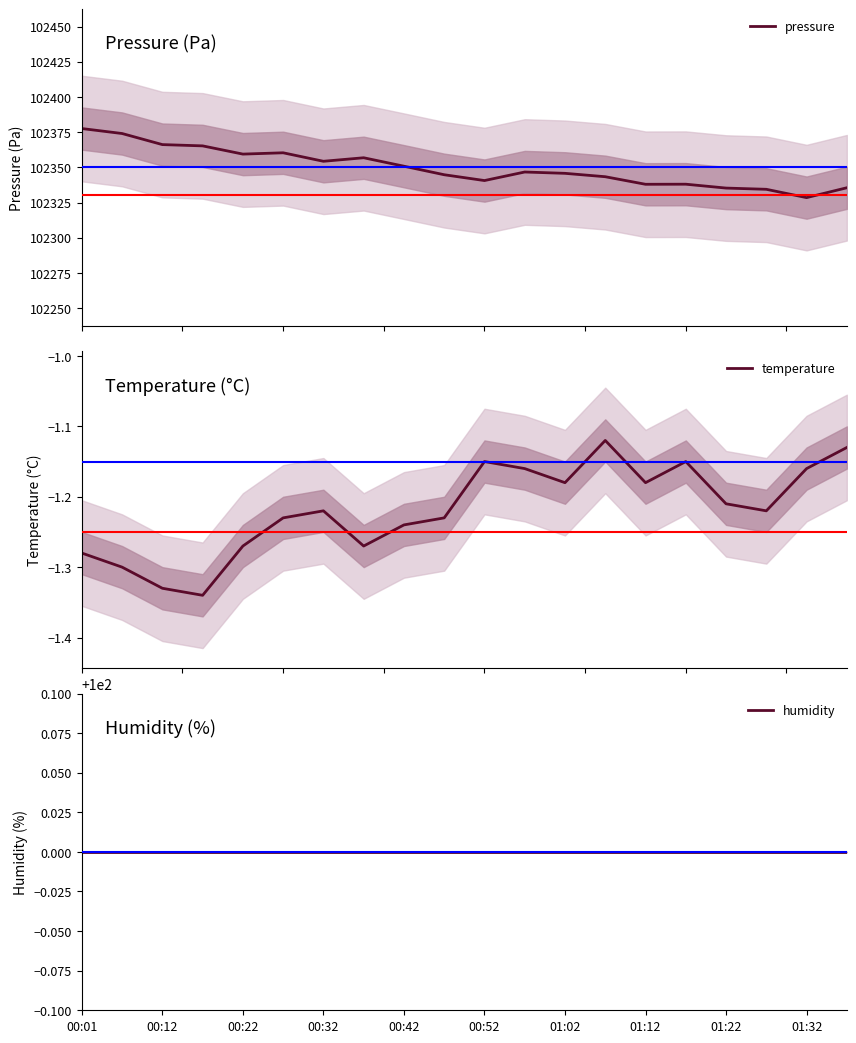

At 01:22, list the series in order from largest to smallest.

pressure, humidity, temperature